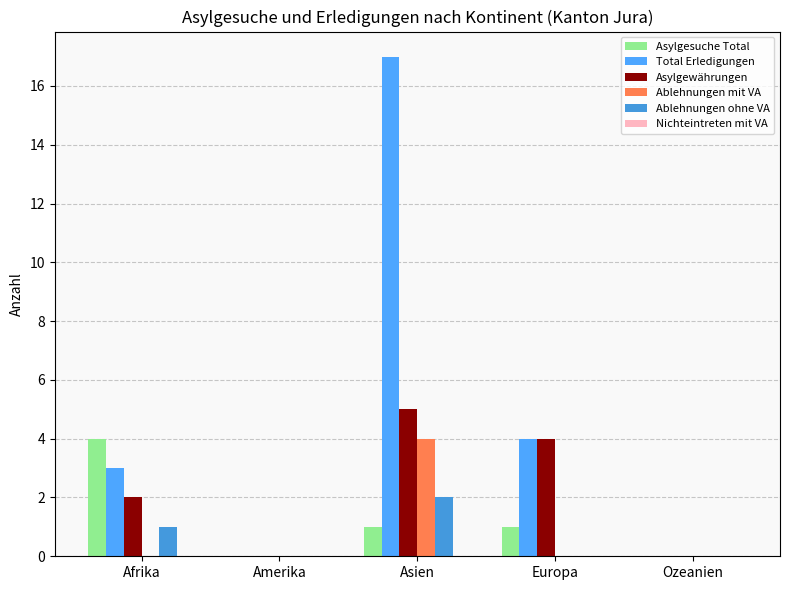

What is the greatest value displayed?

17